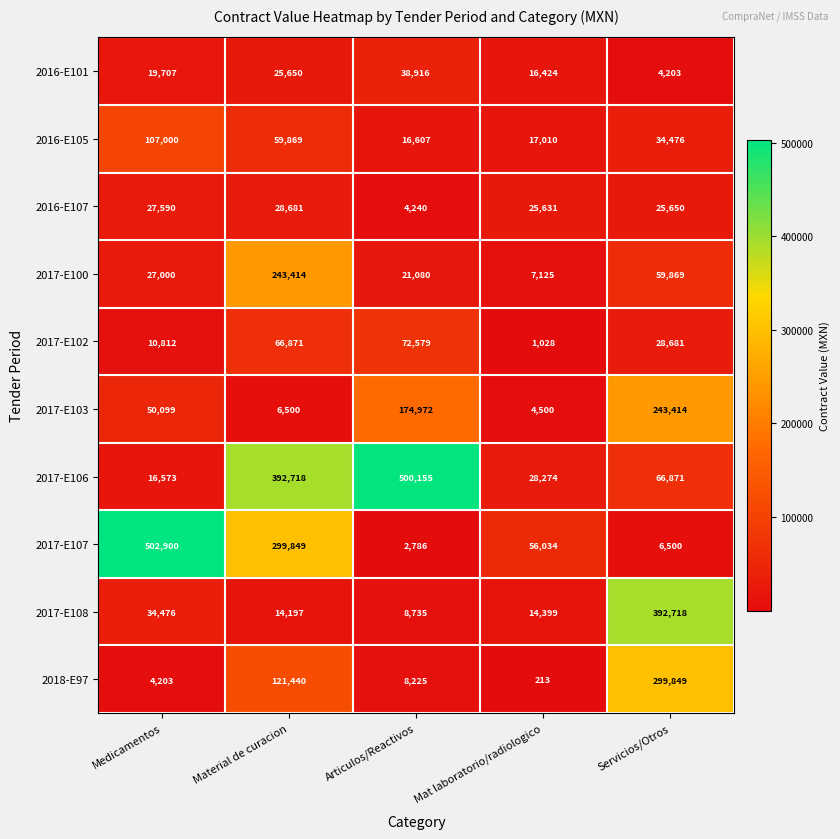

Rank the series at Material de curacion from lowest to highest value.

2017-E103, 2017-E108, 2016-E101, 2016-E107, 2016-E105, 2017-E102, 2018-E97, 2017-E100, 2017-E107, 2017-E106